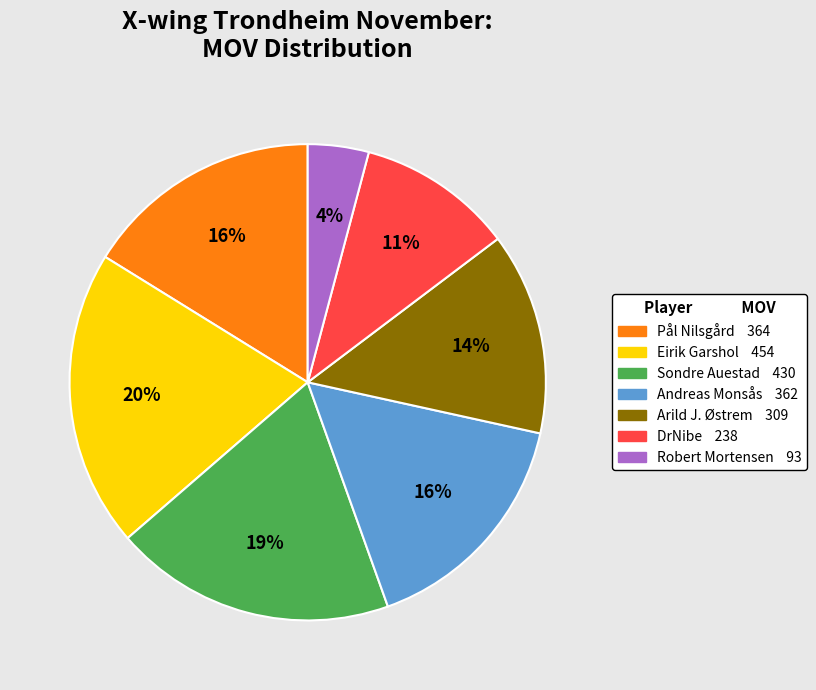

The Robert Mortensen slice represents 11% of the pie. True or false?

False